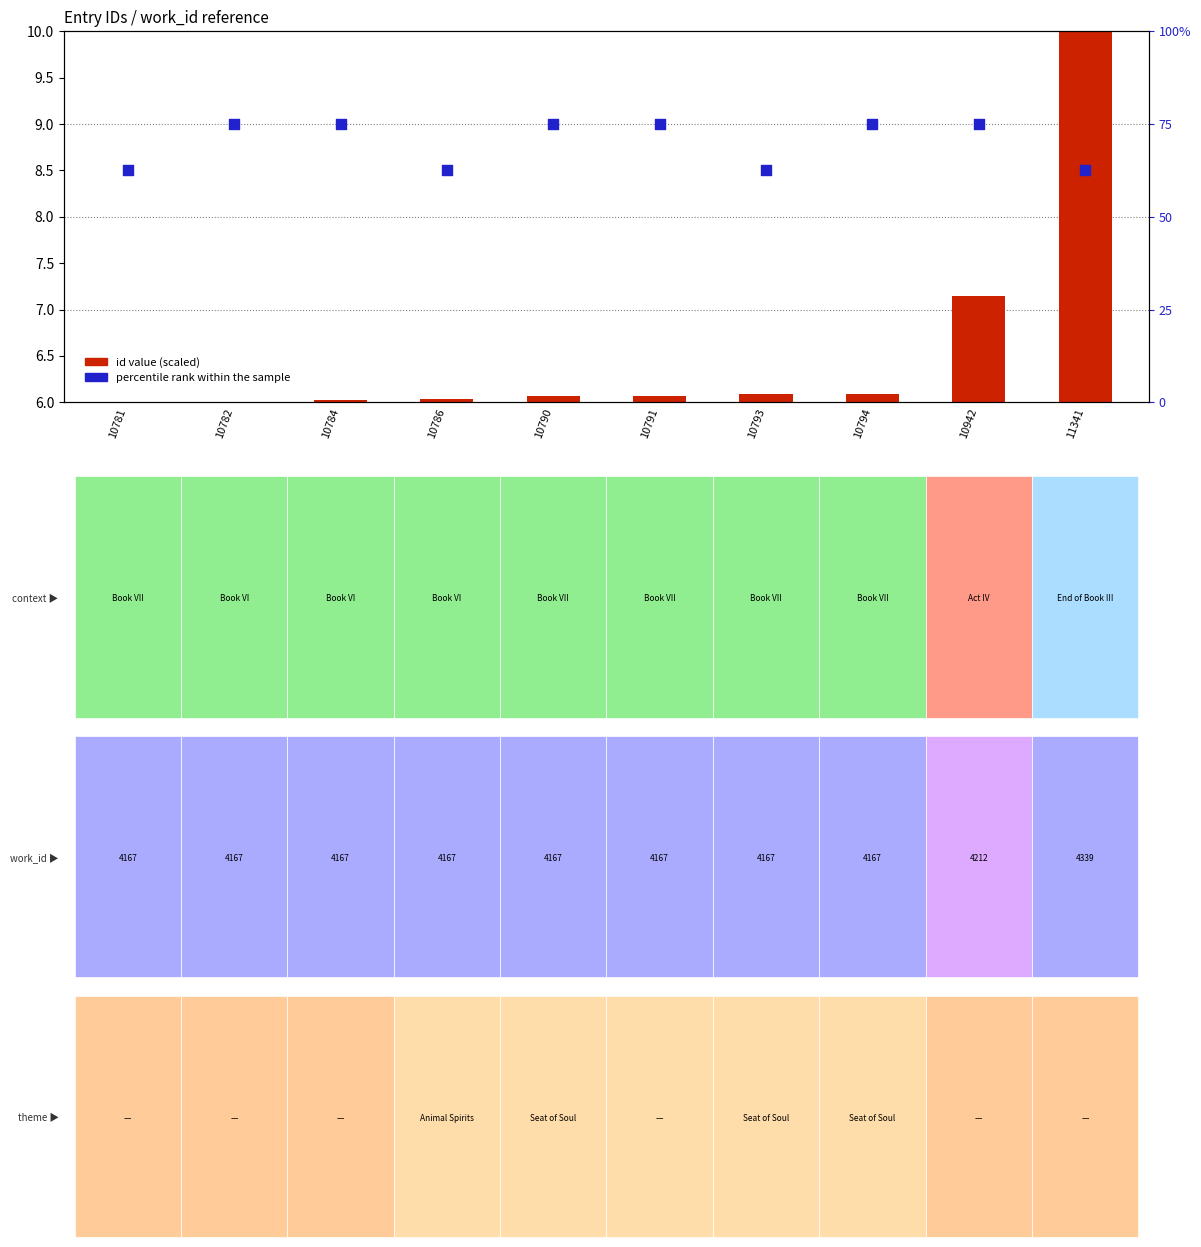

At which category is the sum across all series the highest?

11341